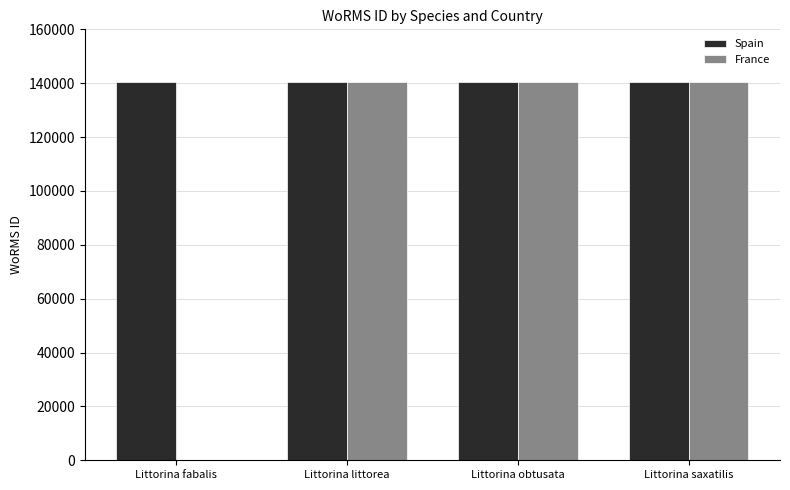

How many categories are shown in the chart?

4